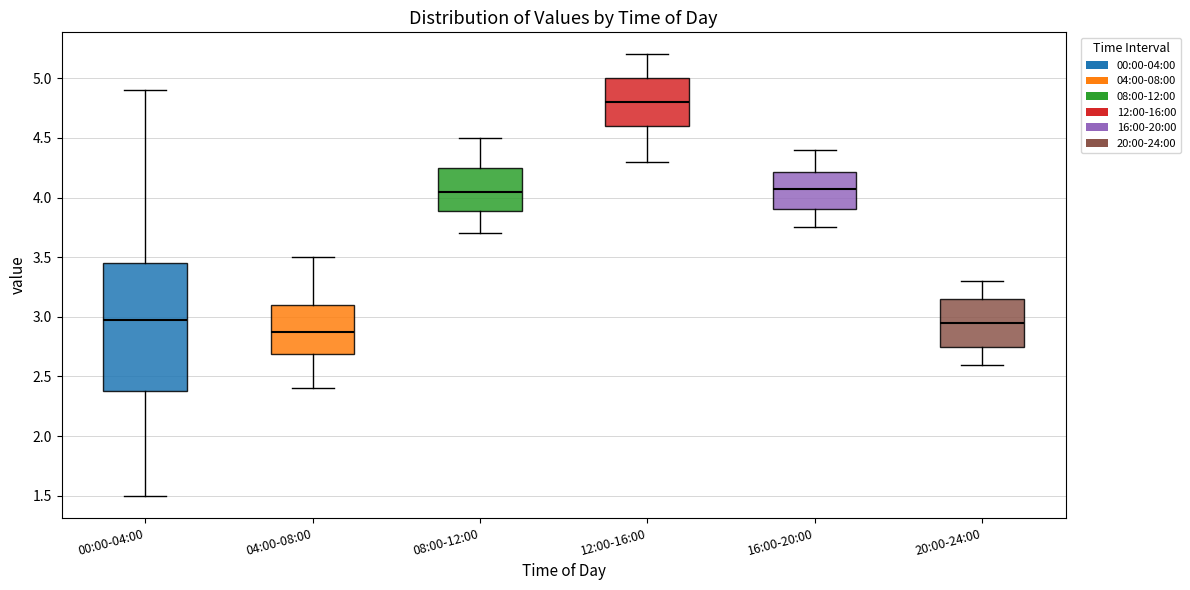

Which box's median line is the lowest?

04:00-08:00